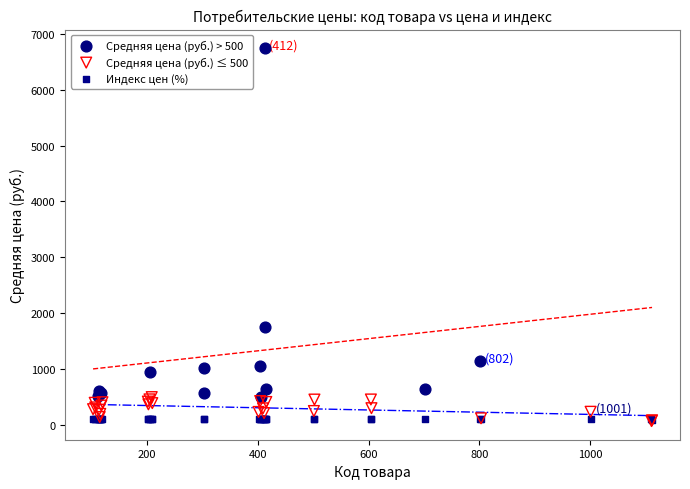

Which series reaches the maximum Y coordinate?

Средняя цена (руб.) > 500